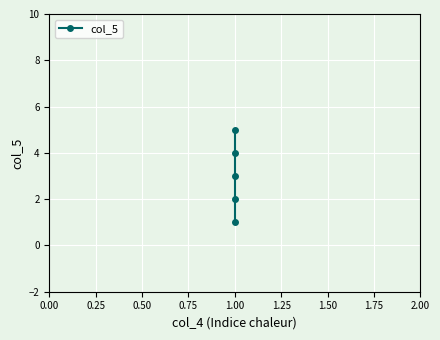

The value at 1.00 is 2. True or false?

False